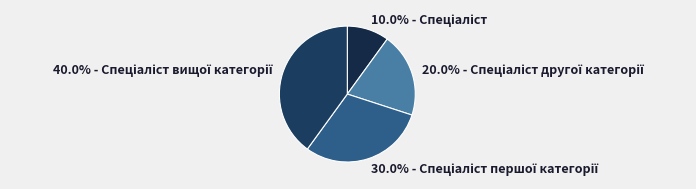

Does any single category account for the majority?

No